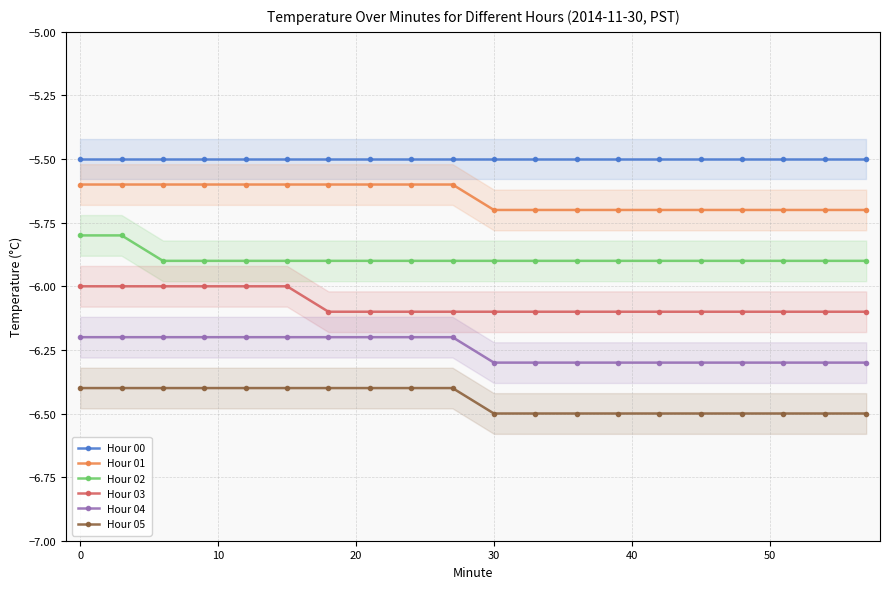

What is the maximum value for Hour 00?

-5.5